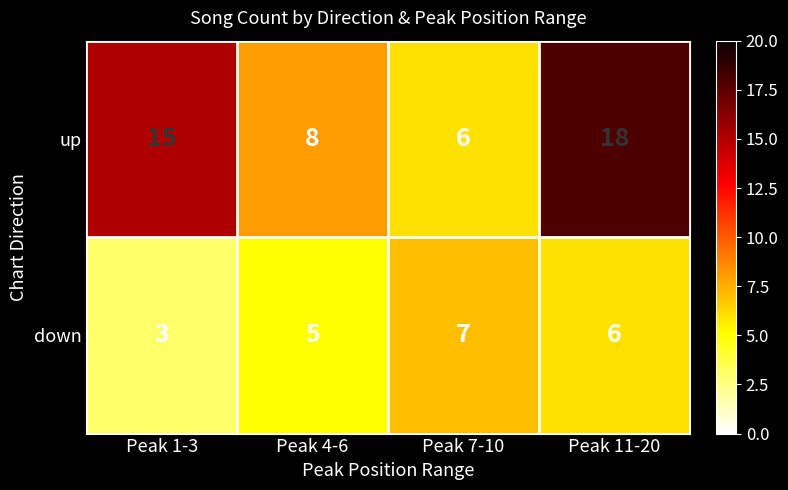

At which label is up closest to 12?

Peak 1-3